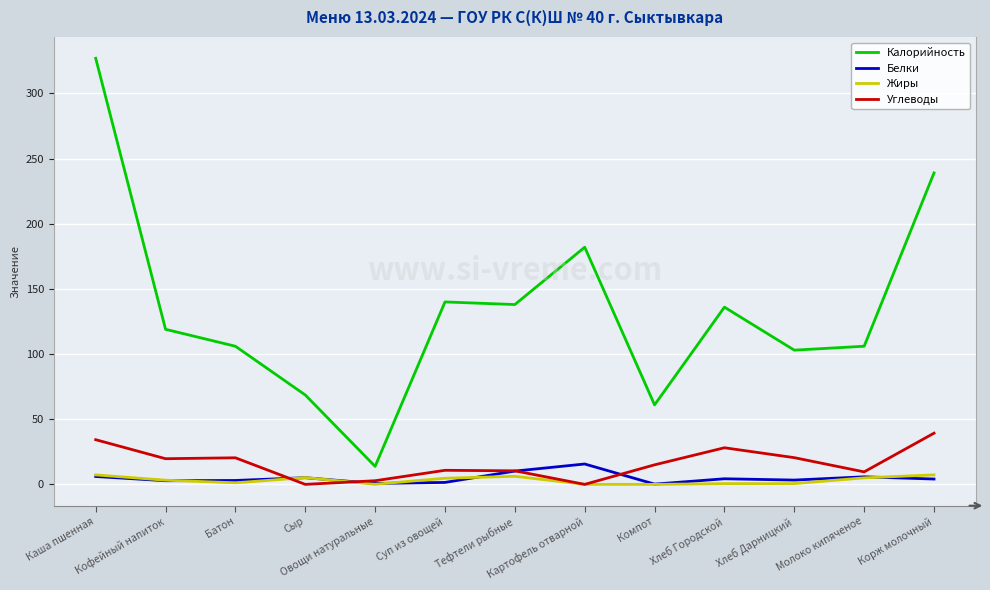

How many values in the Жиры series exceed 3?

7